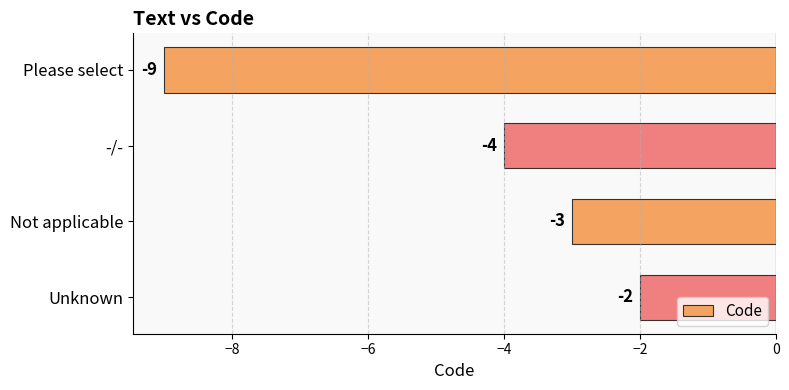

What is the sum of all values?

-18